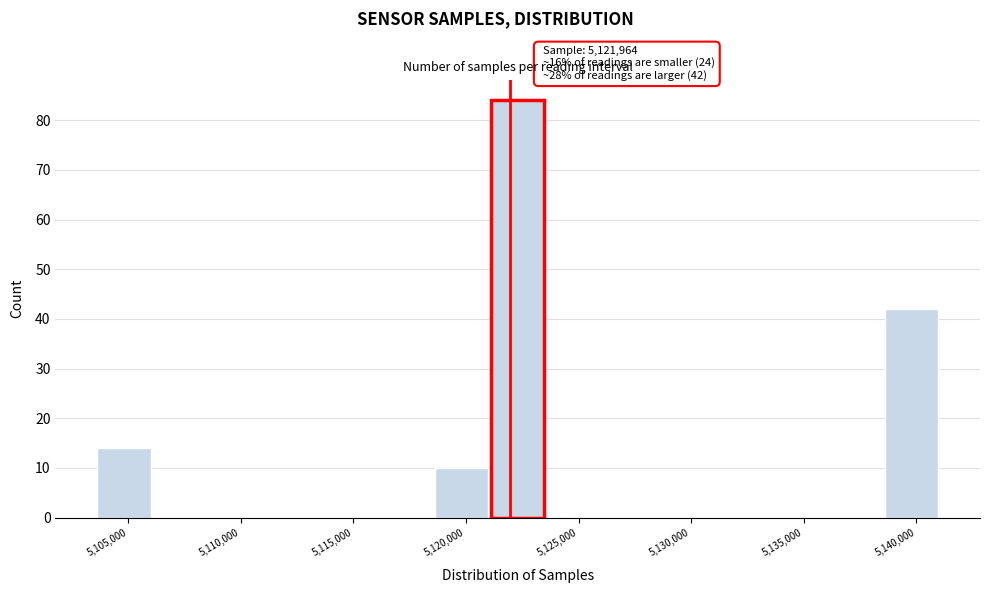

Which range on the x-axis has the tallest bar?

5121000 to 5123500